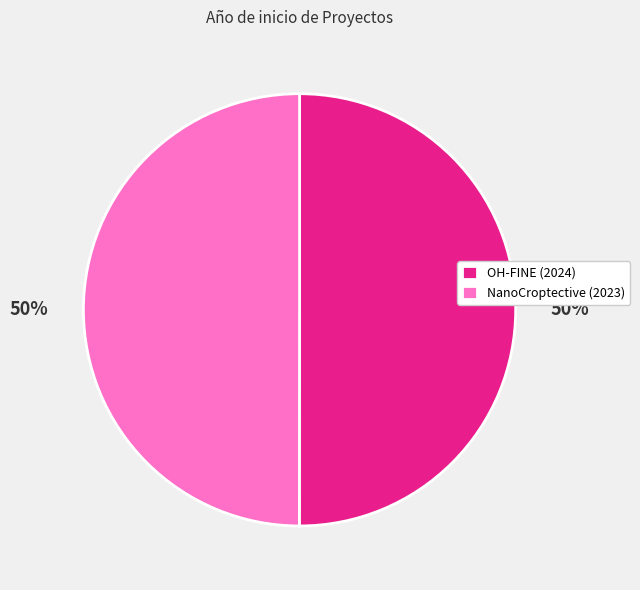

True or false: OH-FINE (2024) accounts for 50% of the total.

True